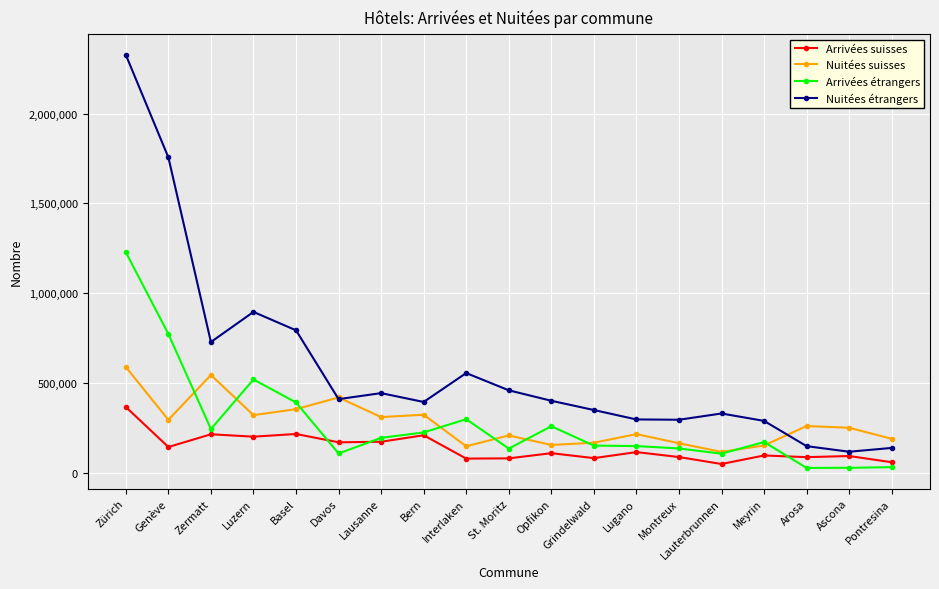

In Nuitées suisses, how many points are lower than both neighbors (excluding endpoints)?

6